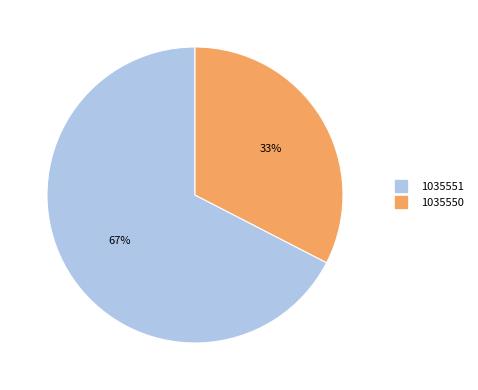

Is the sum of 1035551 and 1035550 greater than half?

Yes